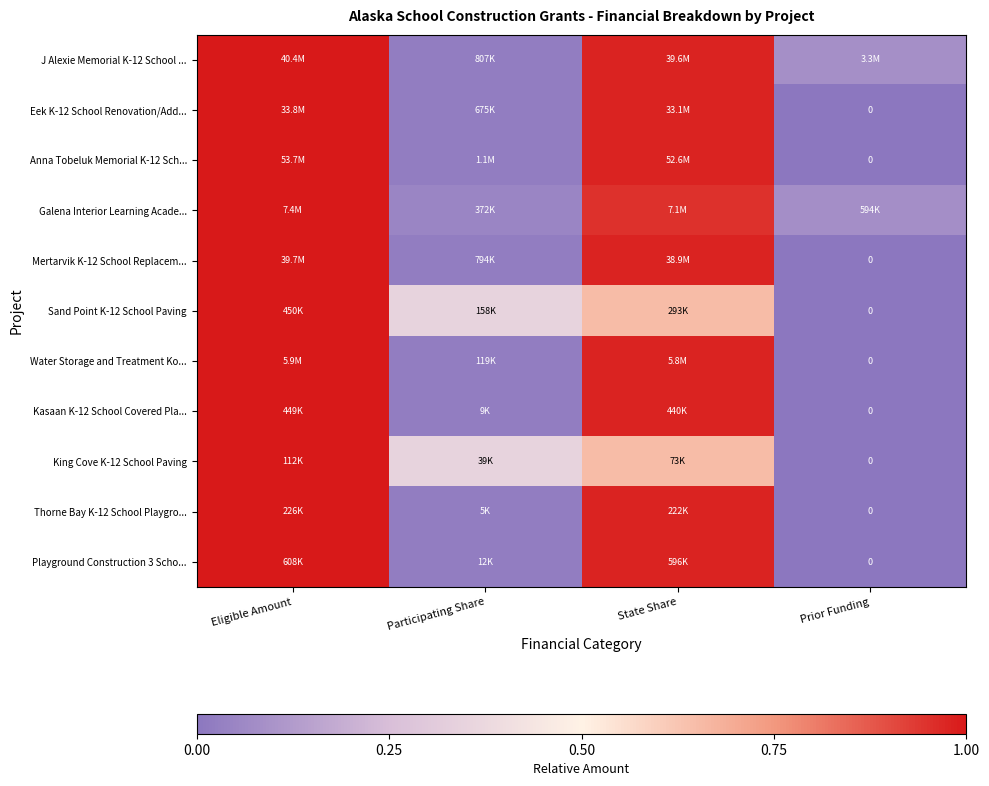

What is the sum of the Anna Tobeluk Memorial K-12 Sch... values at Prior Funding and State Share?

1.0